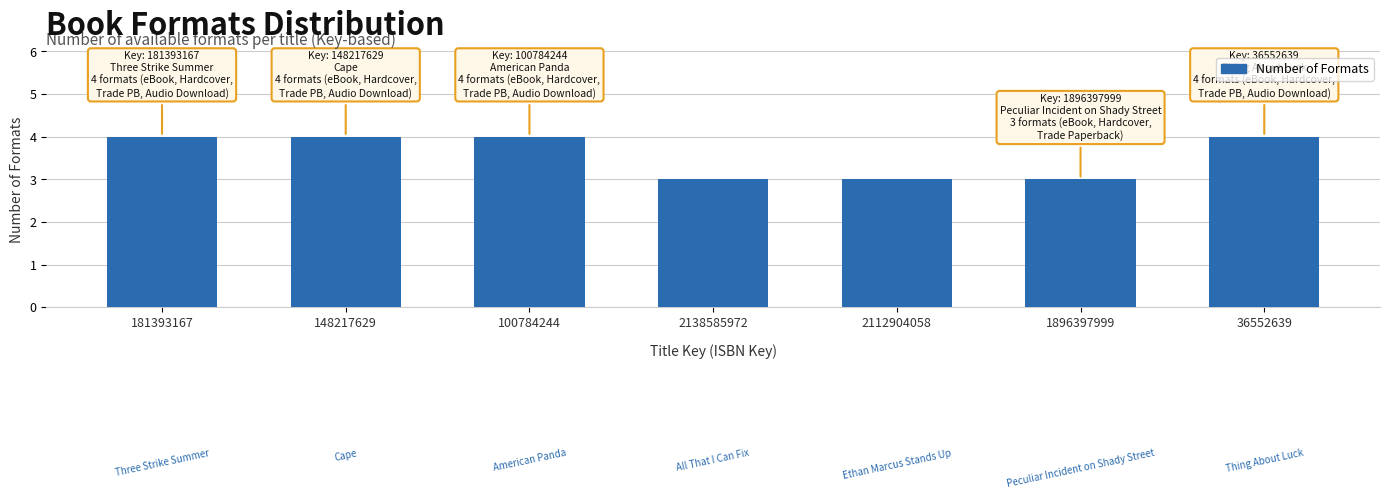

Reading left to right, transcribe all the data shown in this chart.

4	4	4	3	3	3	4